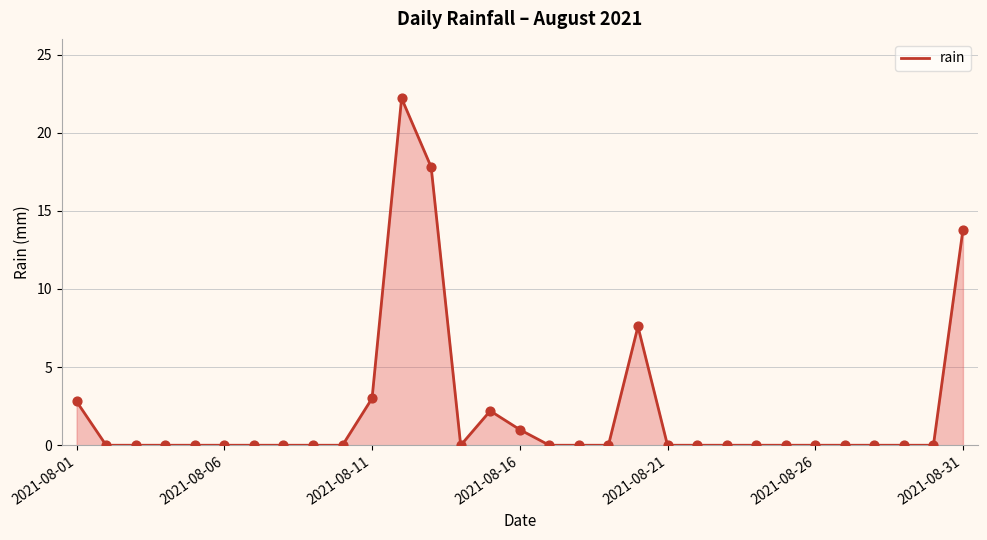

What is the maximum value shown in the chart?

22.2